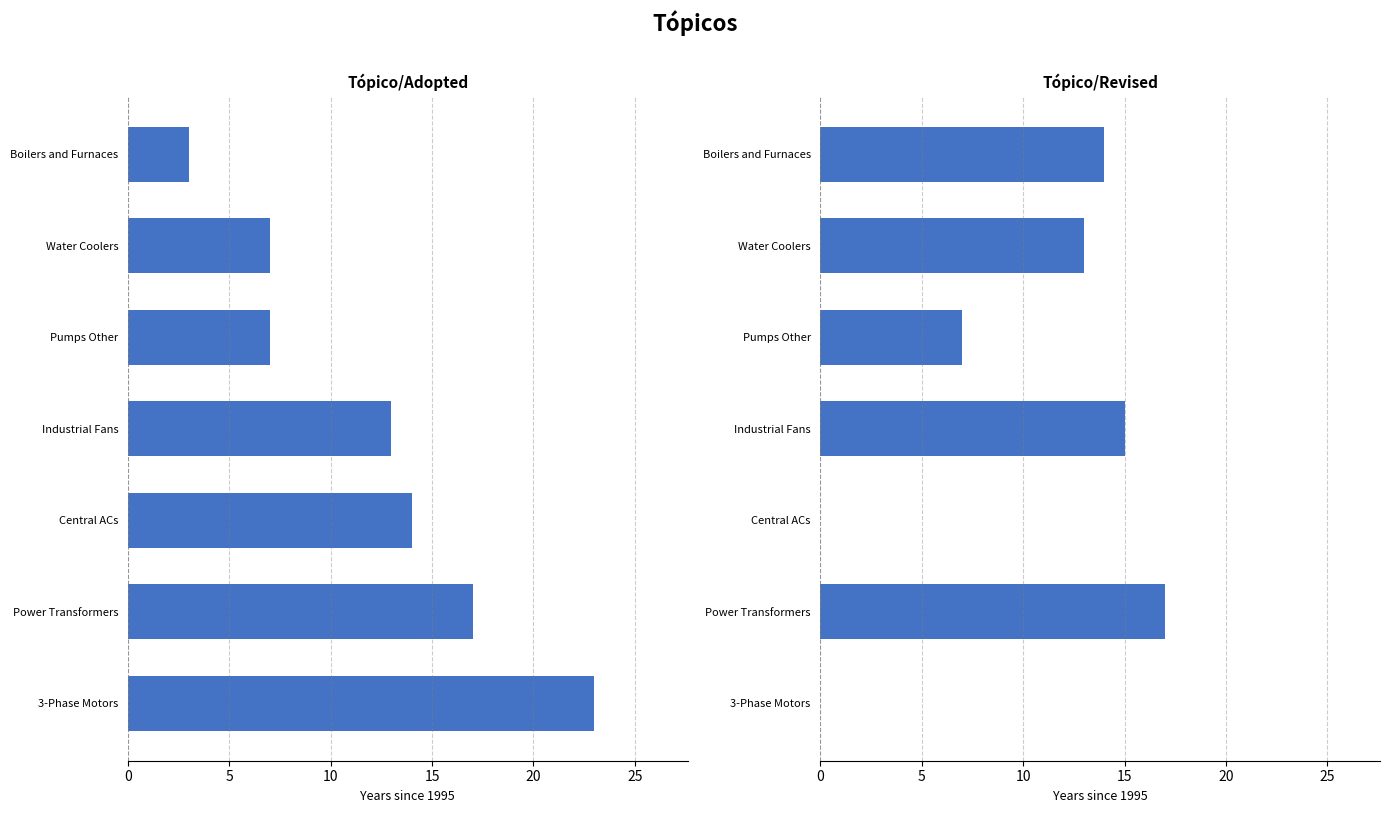

Reading right to left, list all the values displayed in this chart.

Adopted: 3	7	7	13	14	17	23
Revised: 14	13	7	15	0	17	0